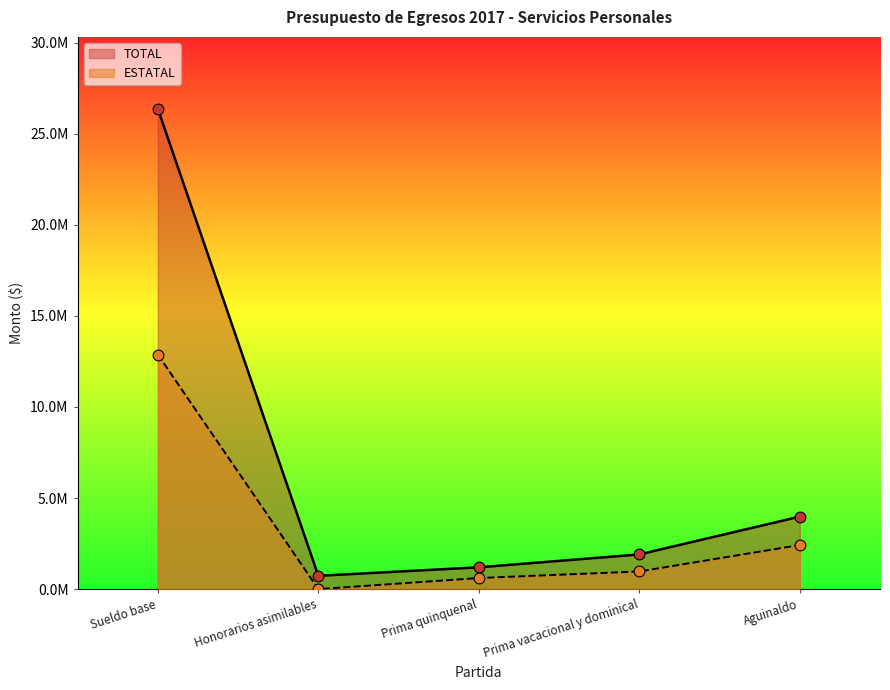

Which series contains the lowest Y value?

ESTATAL